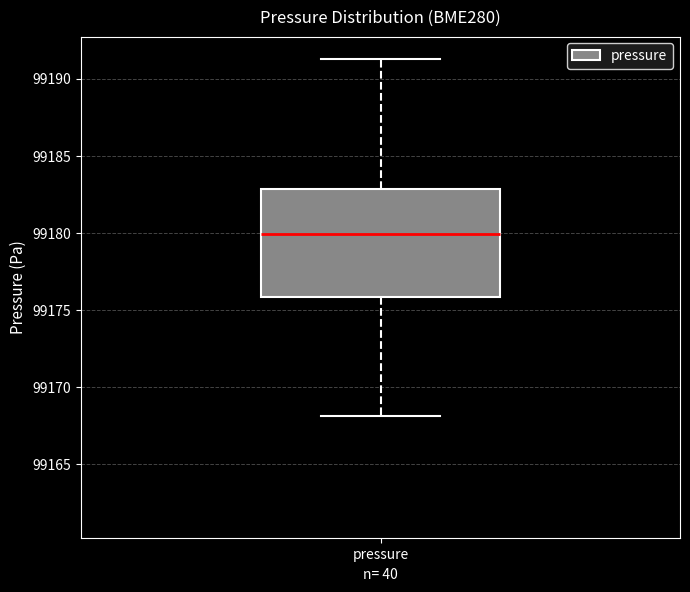

Where does the median line of the box for pressure sit on the y-axis? The values are not printed on the chart, so give them approximately, as read against the axis.

99180.0